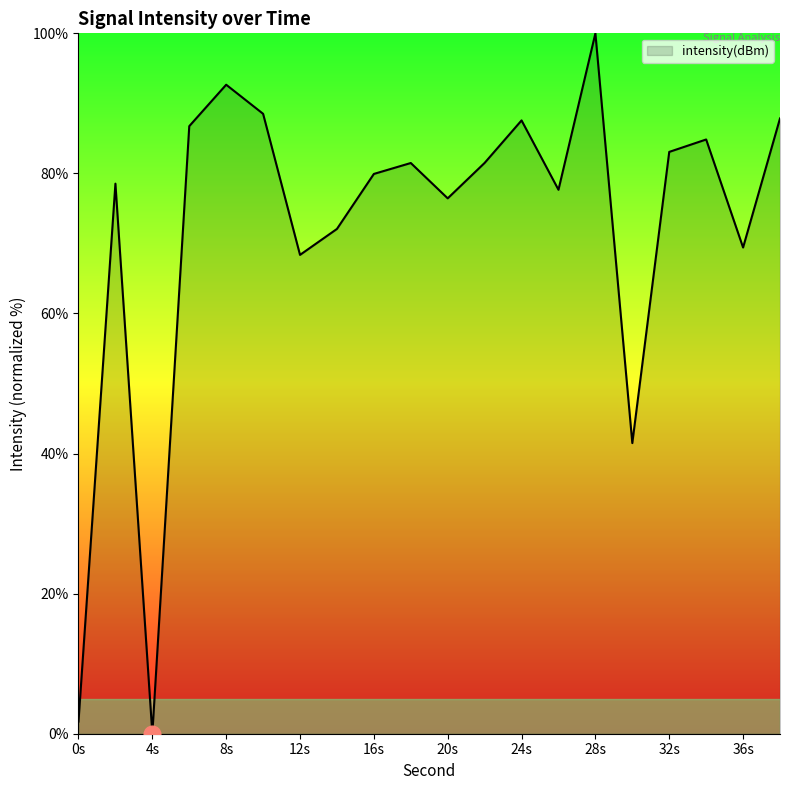

What is the greatest value displayed?

100.0